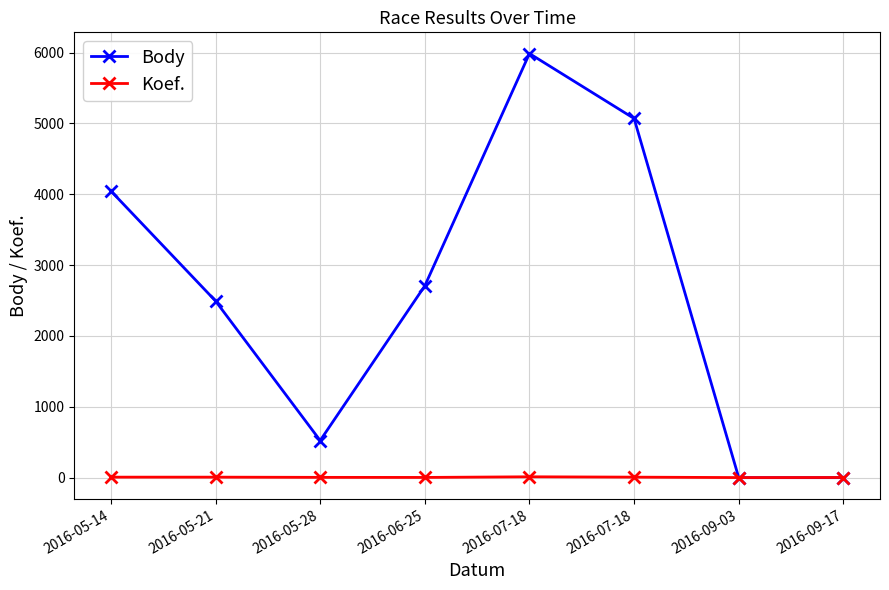

Reading right to left, transcribe all the data shown in this chart.

Body: 0	0	5070	5987	2708	524	2494	4047
Koef.: 2	1	7	12	3	4	7	7